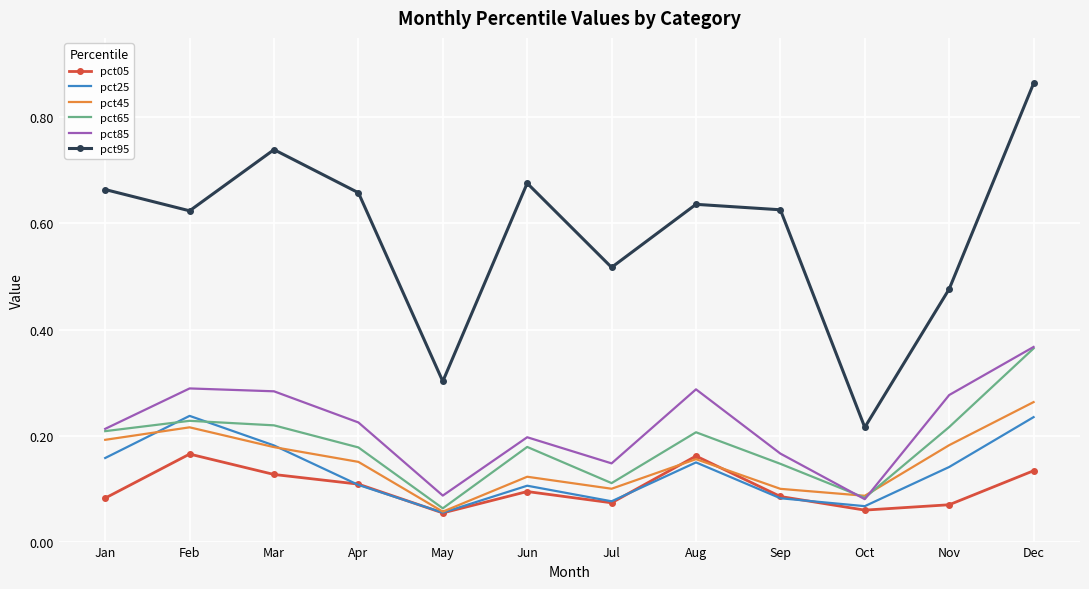

Which series has the widest spread of values?

pct95